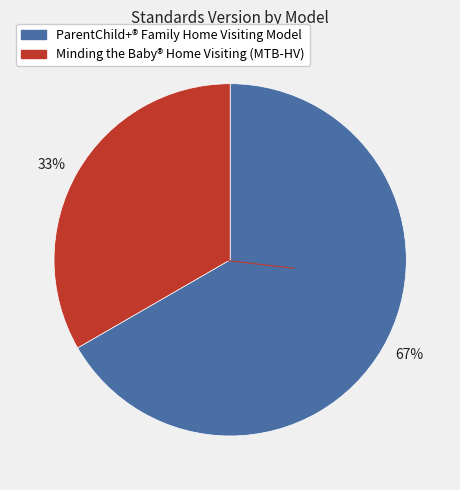

The 33% slice represents 33% of the pie. True or false?

True